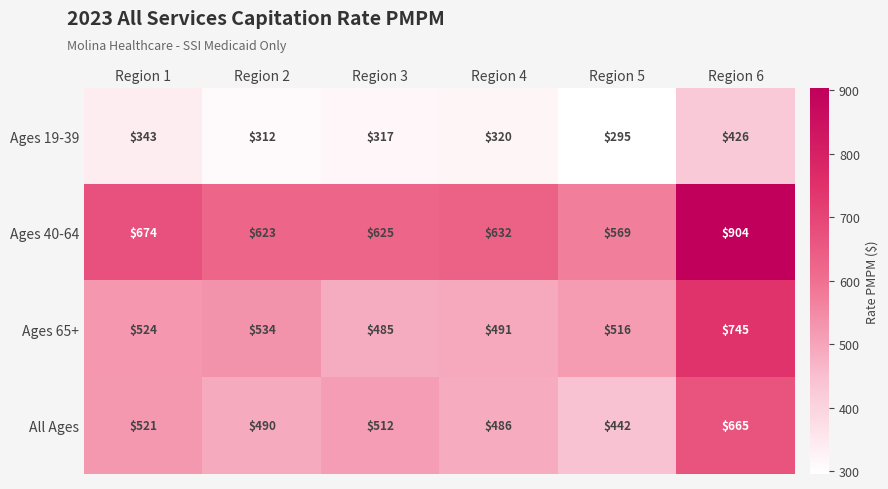

Where does the Ages 40-64 series first go above 632?

Region 1